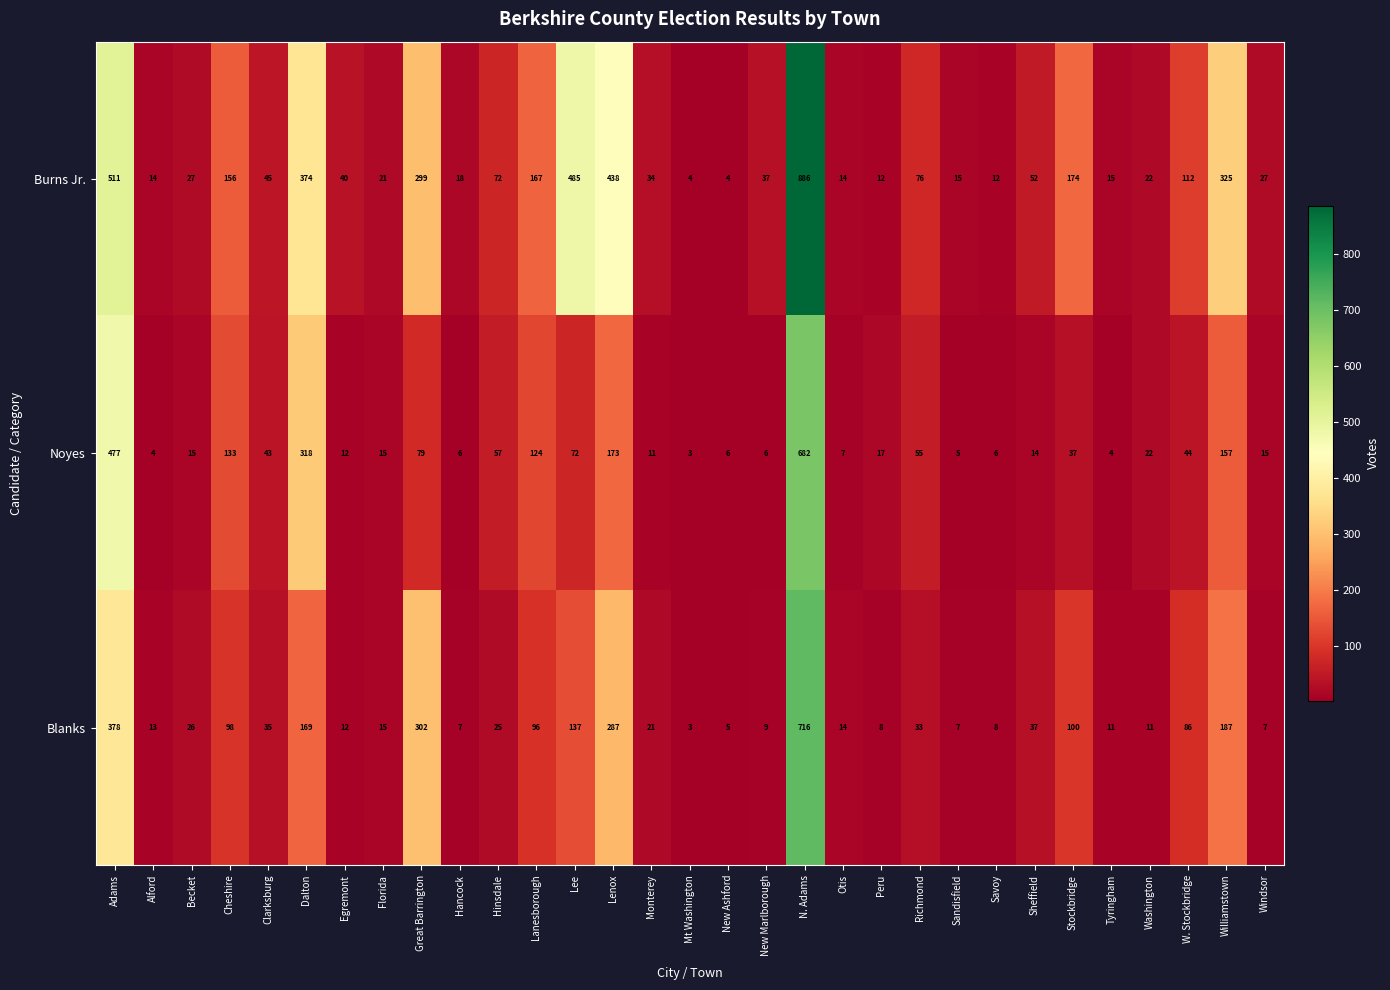

What is the difference between the maximum and second lowest values in the Burns Jr. series?

882